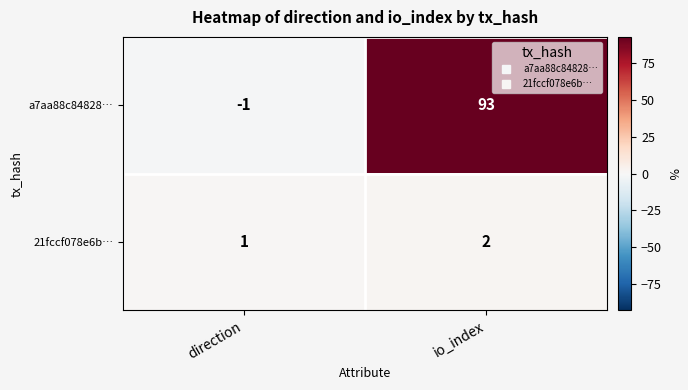

Is it true that 21fccf078e6b… equals 0 at direction?

False